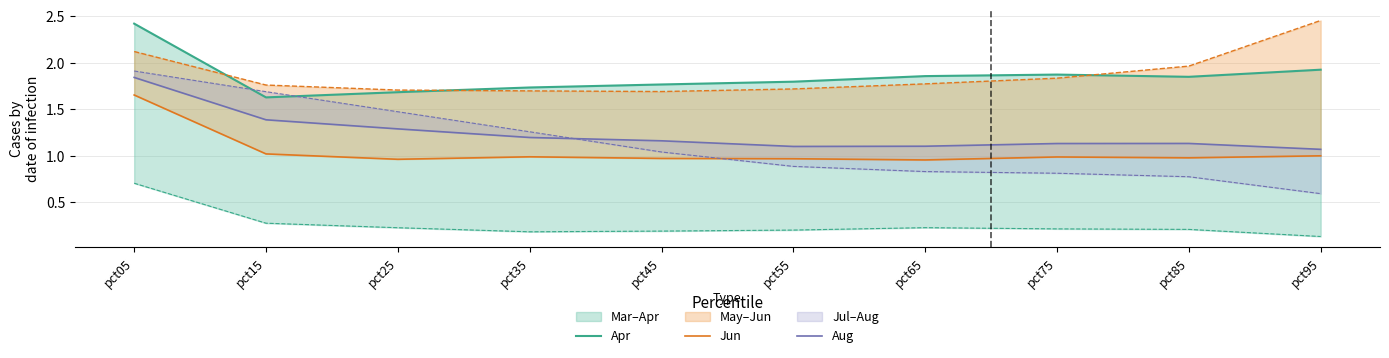

Rank the categories by Aug value from lowest to highest.

pct95, pct55, pct65, pct75, pct85, pct45, pct35, pct25, pct15, pct05